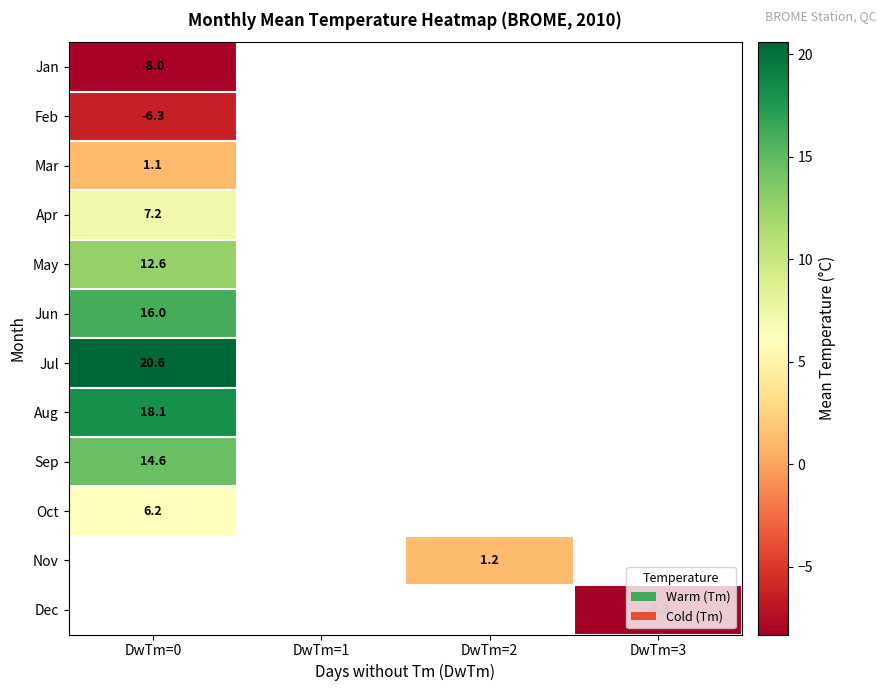

The value of Feb at DwTm=0 is -6.3. True or false?

True